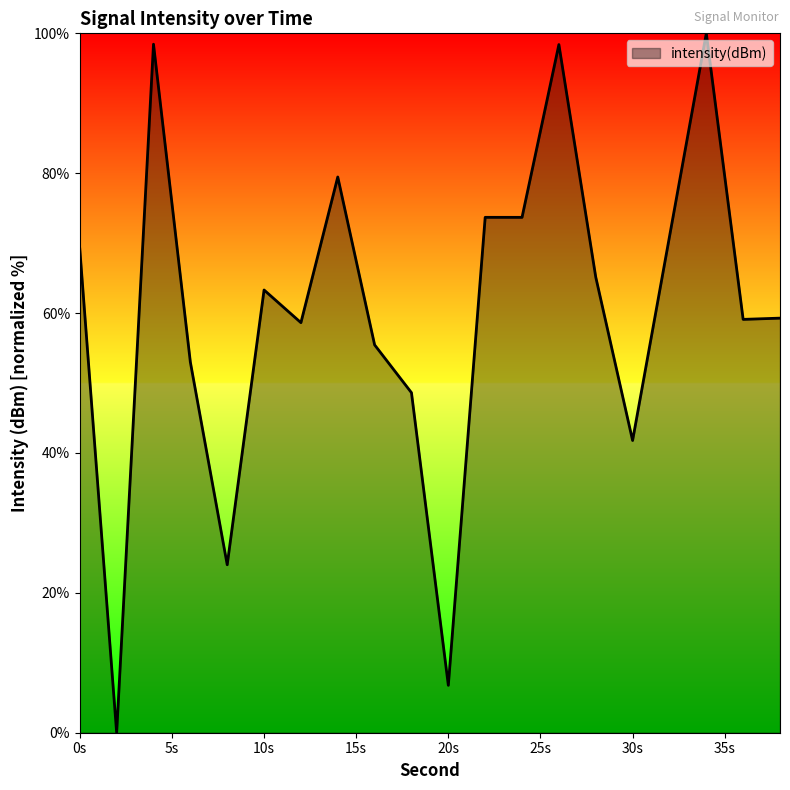

What is the maximum value shown in the chart?

100.0